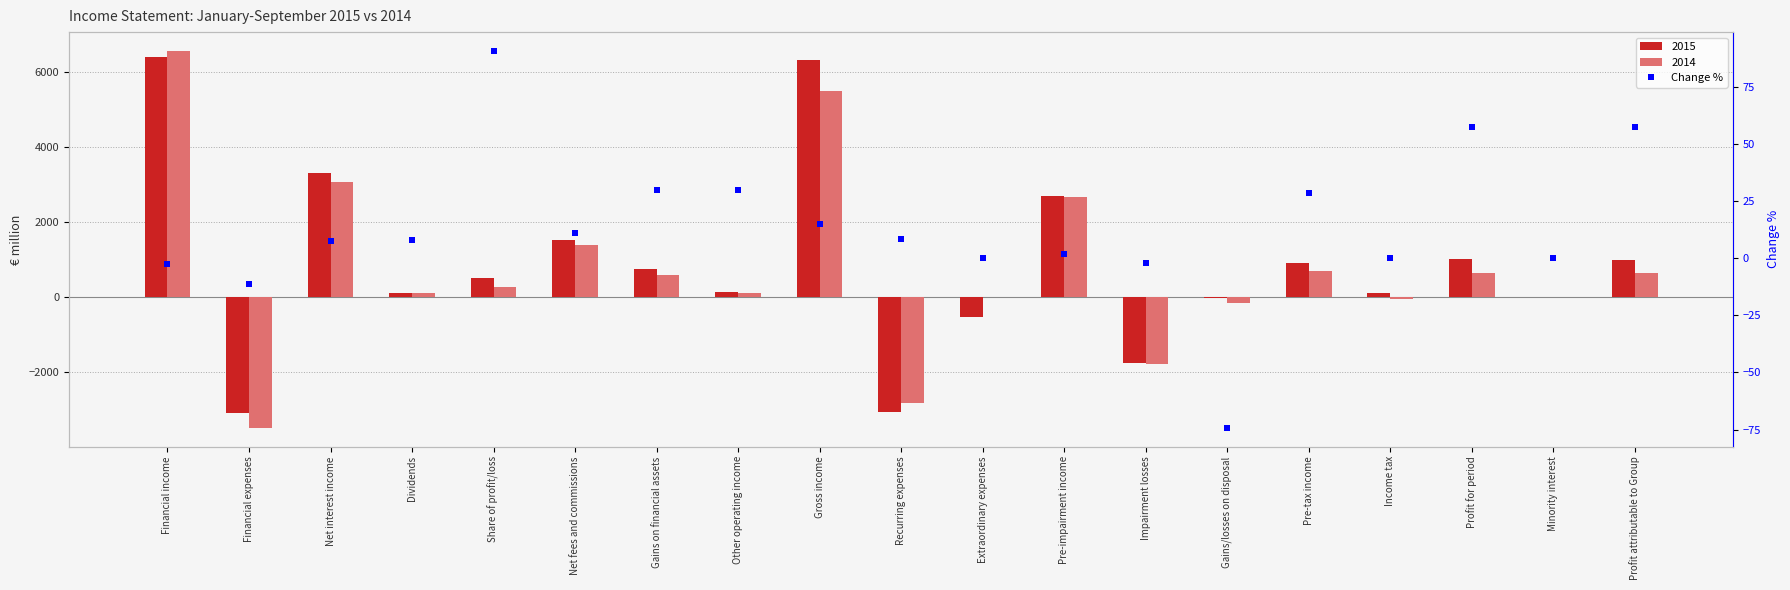

What is the average value?

13.5